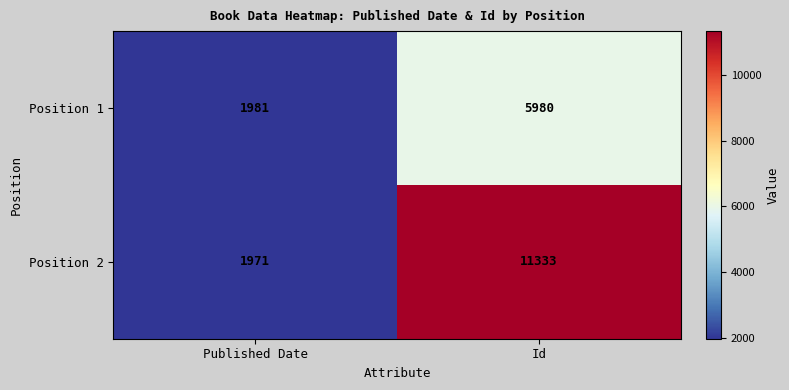

At which label does Position 2 reach its minimum?

Published Date